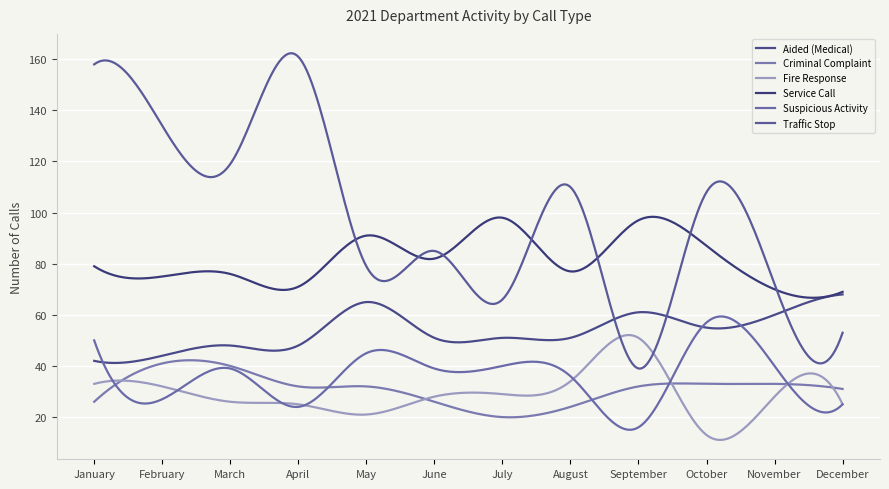

Does the chart have visible grid lines?

Yes